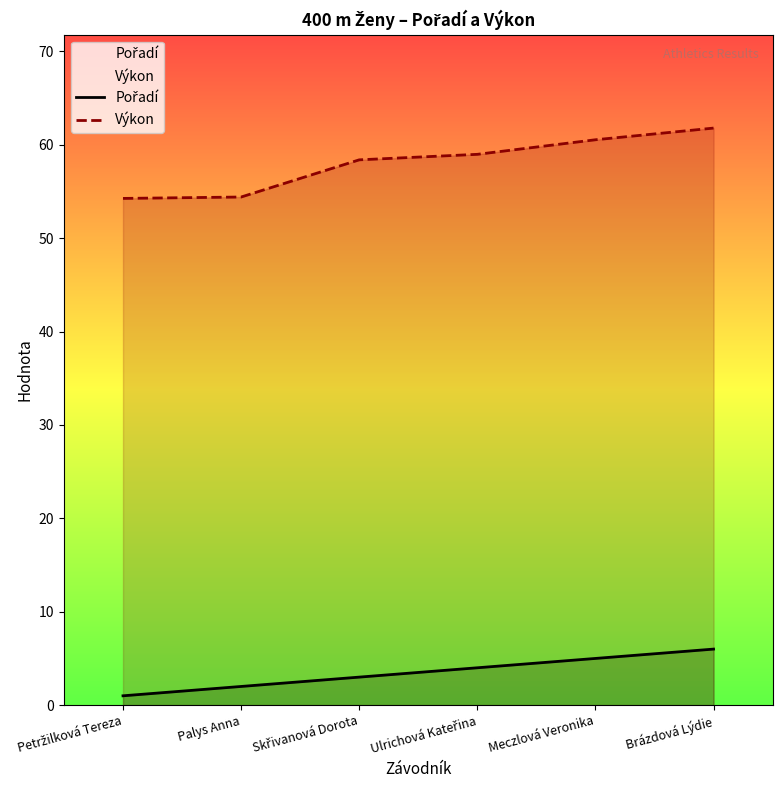

True or false: Výkon and Pořadí intersect in this chart.

False